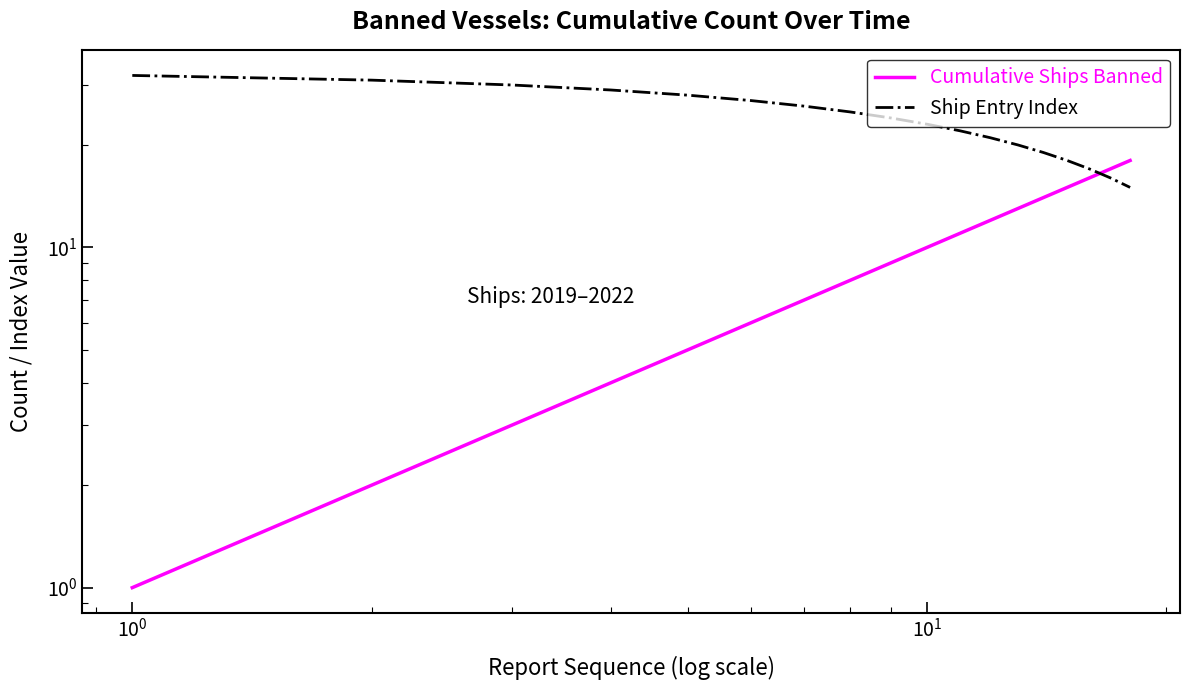

How many lines are shown in the chart?

2